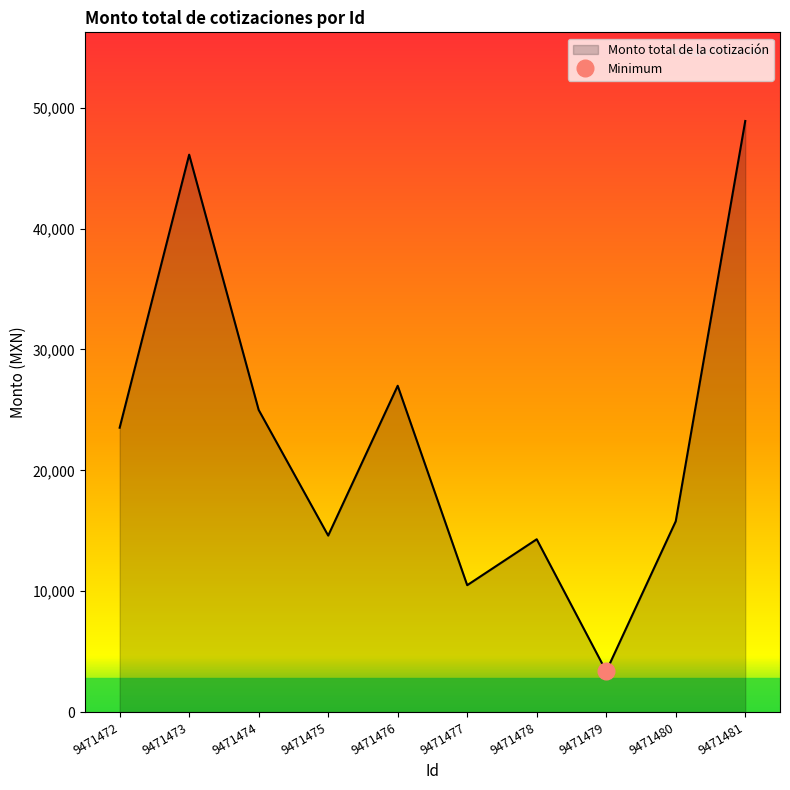

Rank the categories by value from lowest to highest.

9471479, 9471477, 9471478, 9471475, 9471480, 9471472, 9471474, 9471476, 9471473, 9471481